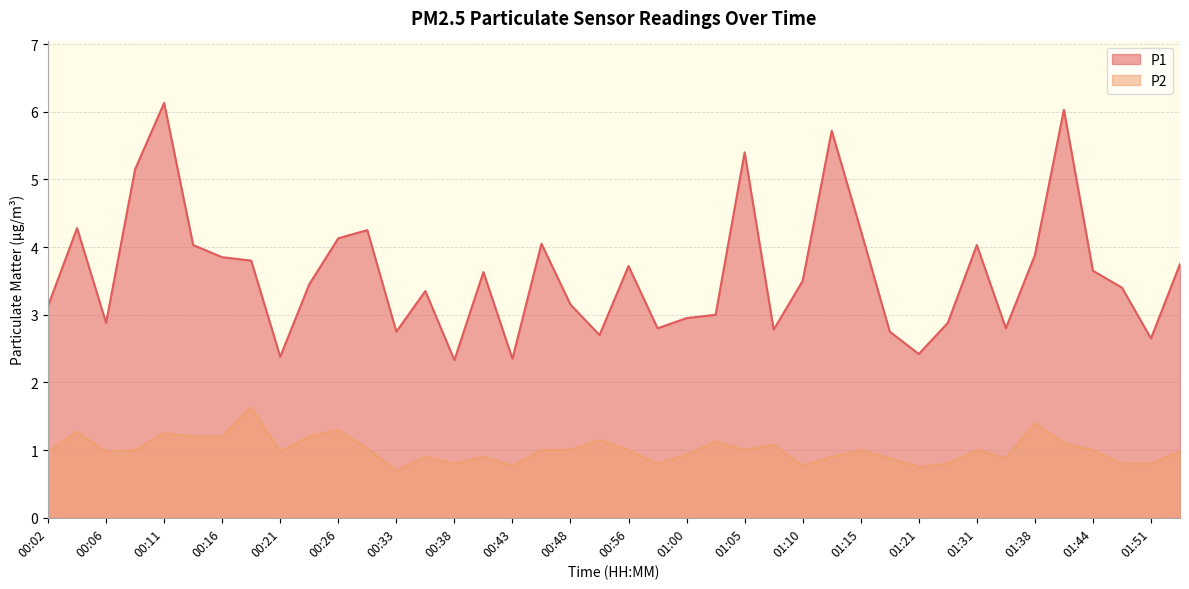

What is the label of the 31st point from the right?

00:24